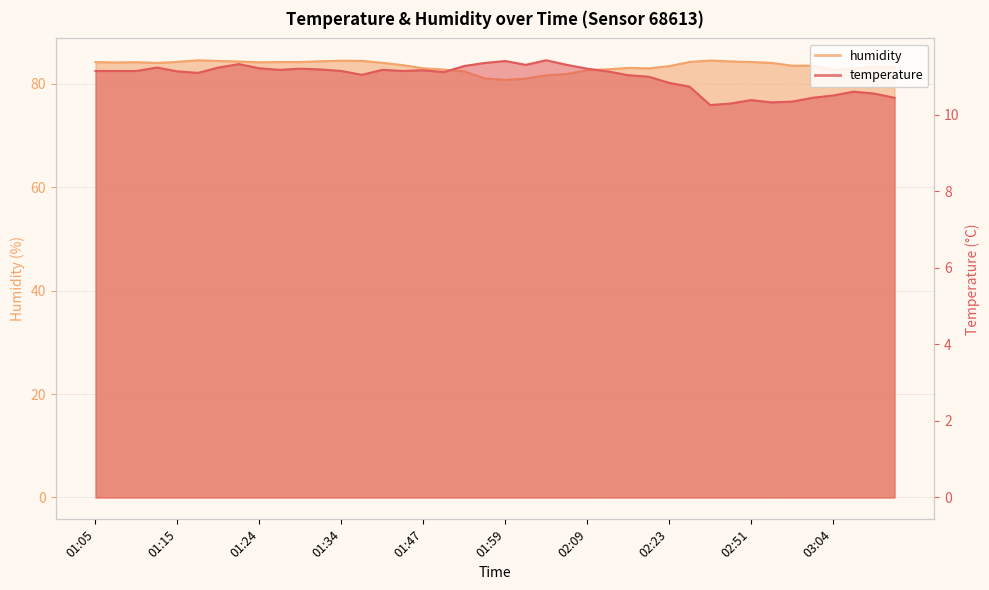

What is the minimum value shown in the chart?

10.2